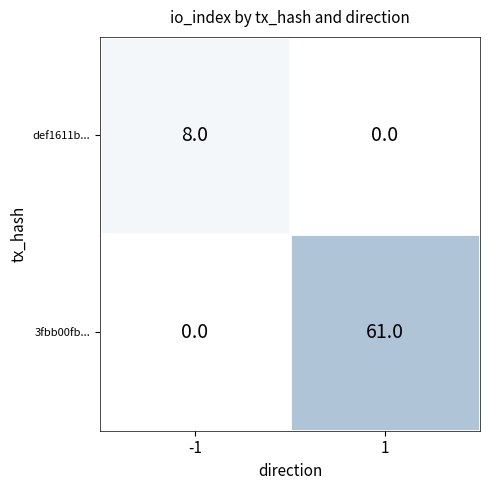

What is the difference between the maximum and minimum values in the 3fbb00fb... series?

61